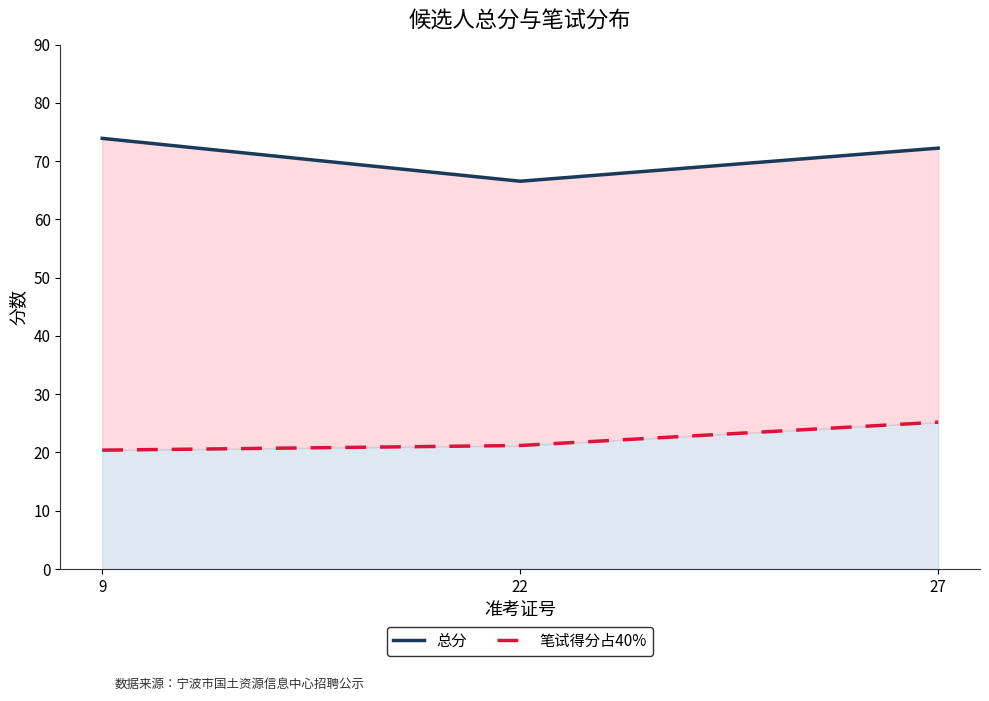

Which series has the largest total across all categories?

总分